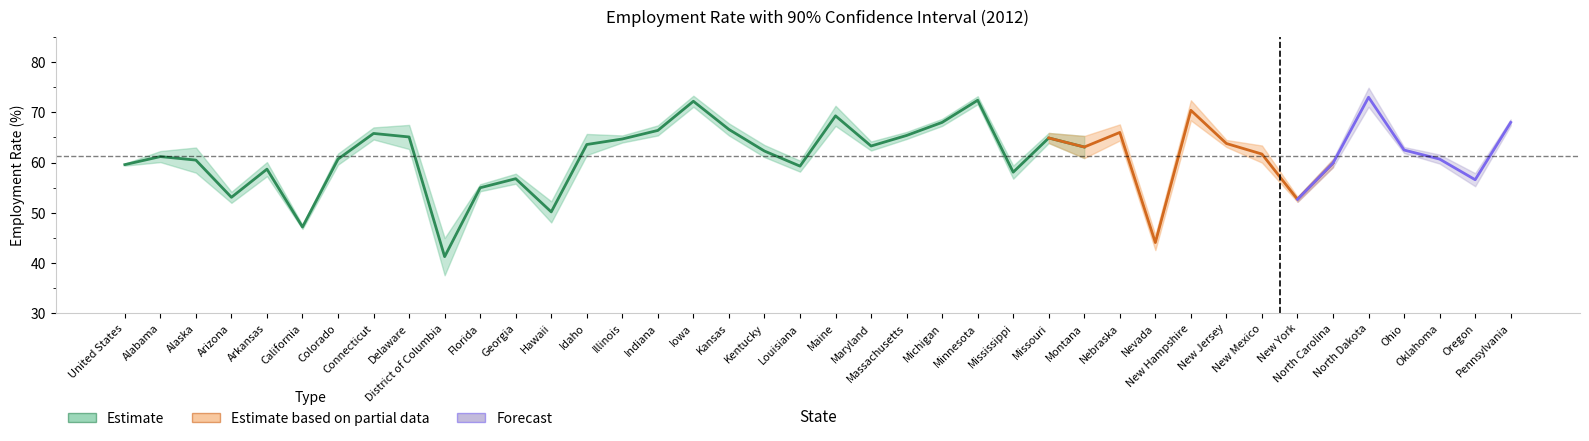

What value does the Estimate series have at Delaware?

65.1